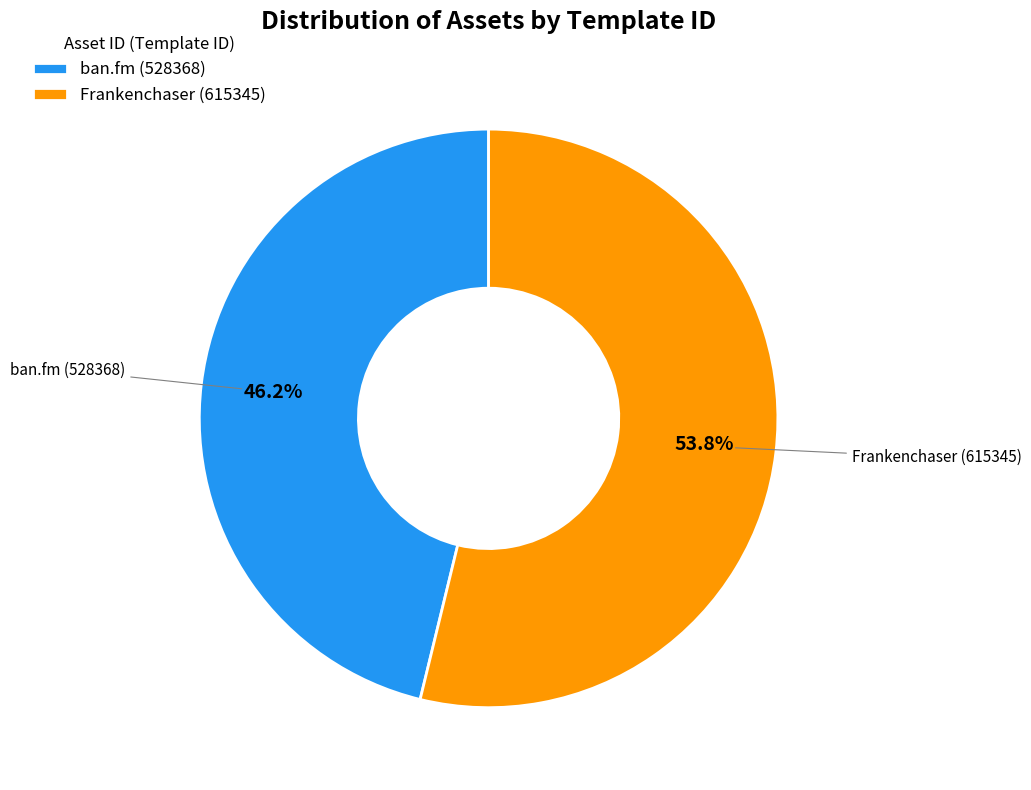

Between Frankenchaser (615345) and ban.fm (528368), which is larger?

Frankenchaser (615345)